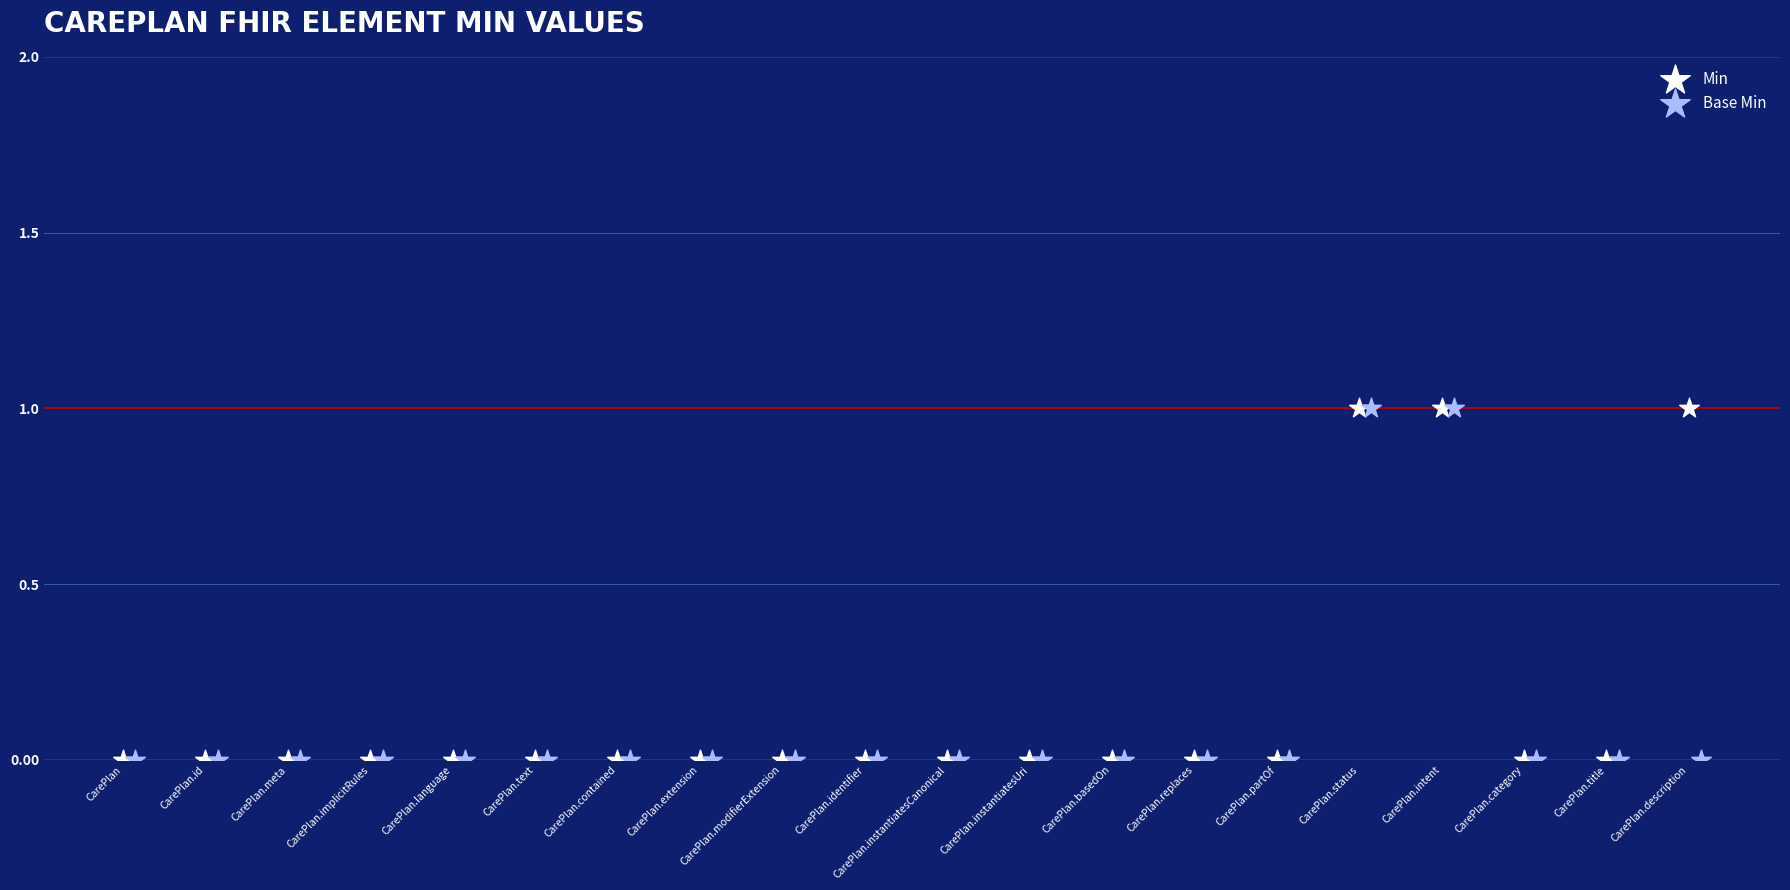

Which series has the largest Y range (max minus min)?

Min